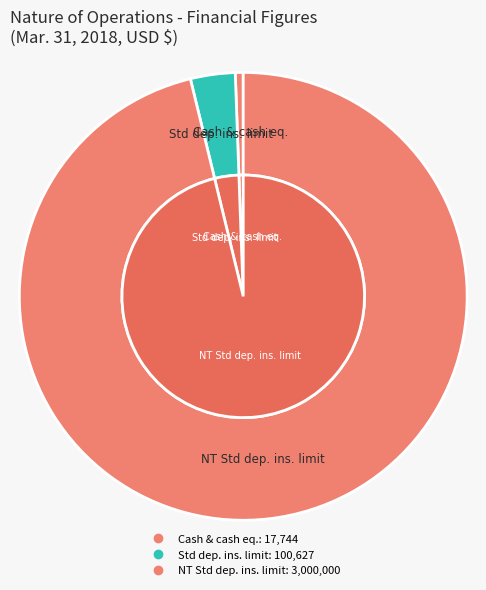

What is the change in value from Cash and cash equivalents to NT Standard deposit insurance coverage limit?

+2982256